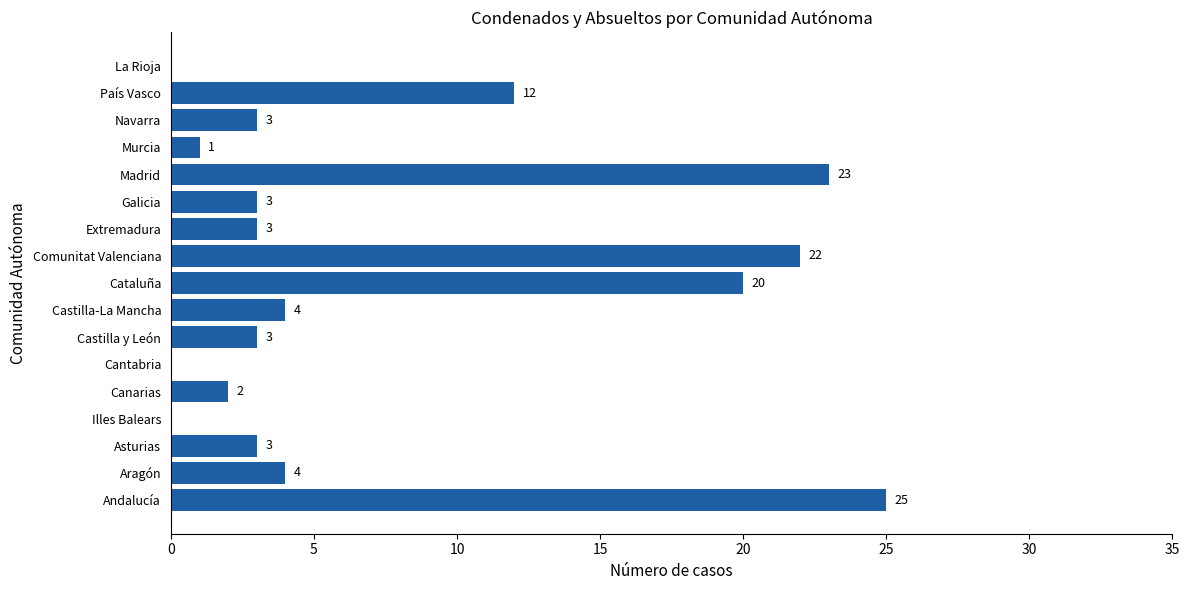

Are the bars grouped side by side (vs. stacked)?

No